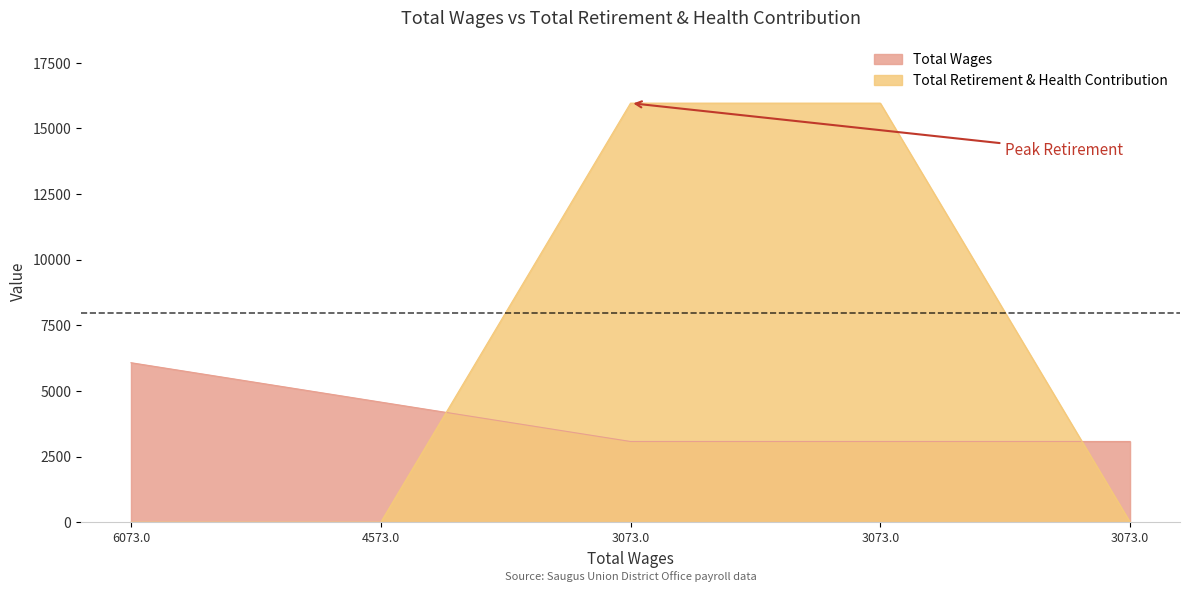

Which label corresponds to the largest value in the chart?

3073.0